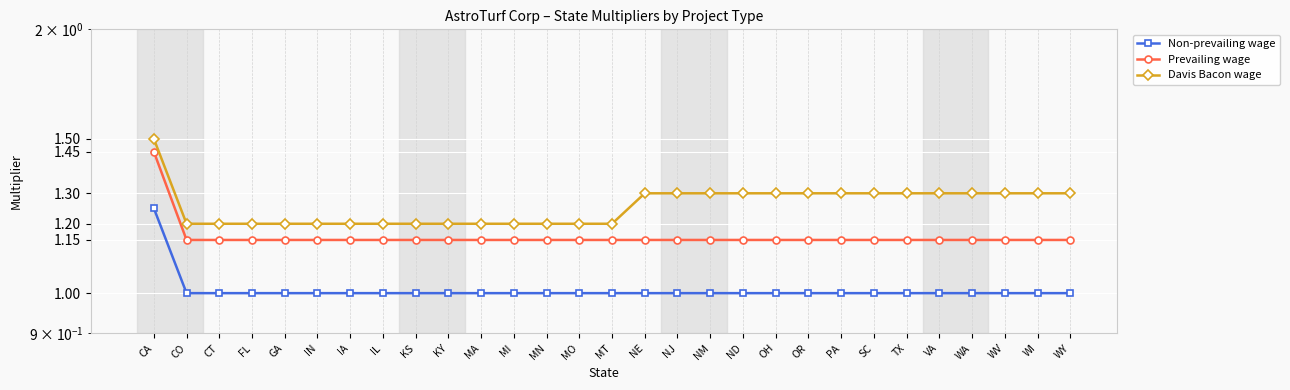

What is the difference between the highest and lowest values at MA?

0.2